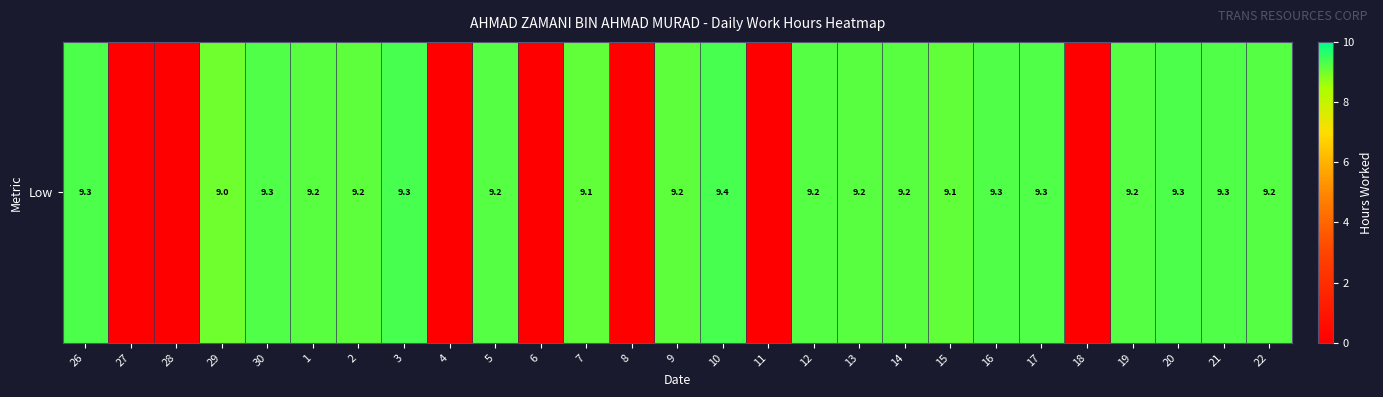

Reading left to right, list all the values displayed in this chart.

26=9.3	27=0.0	28=0.0	29=9.0	30=9.3	1=9.2	2=9.2	3=9.3	4=0.0	5=9.2	6=0.0	7=9.1	8=0.0	9=9.2	10=9.4	11=0.0	12=9.2	13=9.2	14=9.2	15=9.1	16=9.3	17=9.3	18=0.0	19=9.2	20=9.3	21=9.3	22=9.2